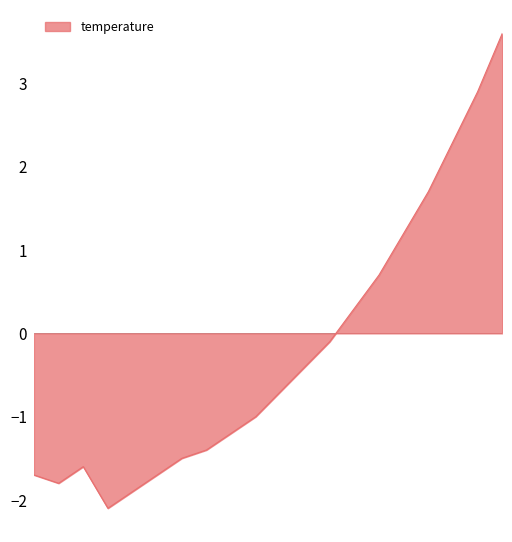

What is the value of the 11th point from the left?

-0.7